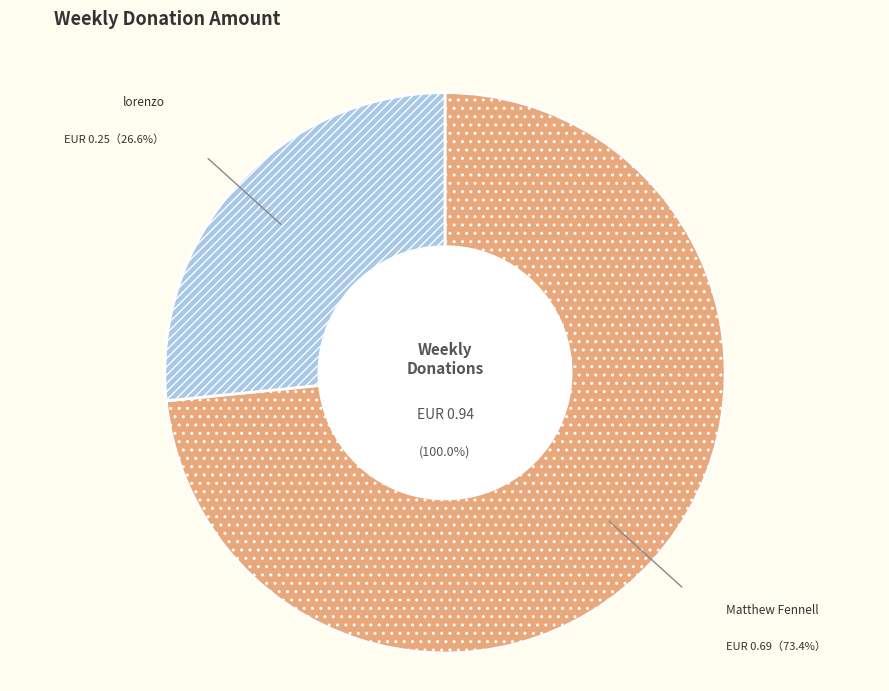

What is the change in value from Matthew Fennell (1844407) to lorenzo (1815924)?

-0.4